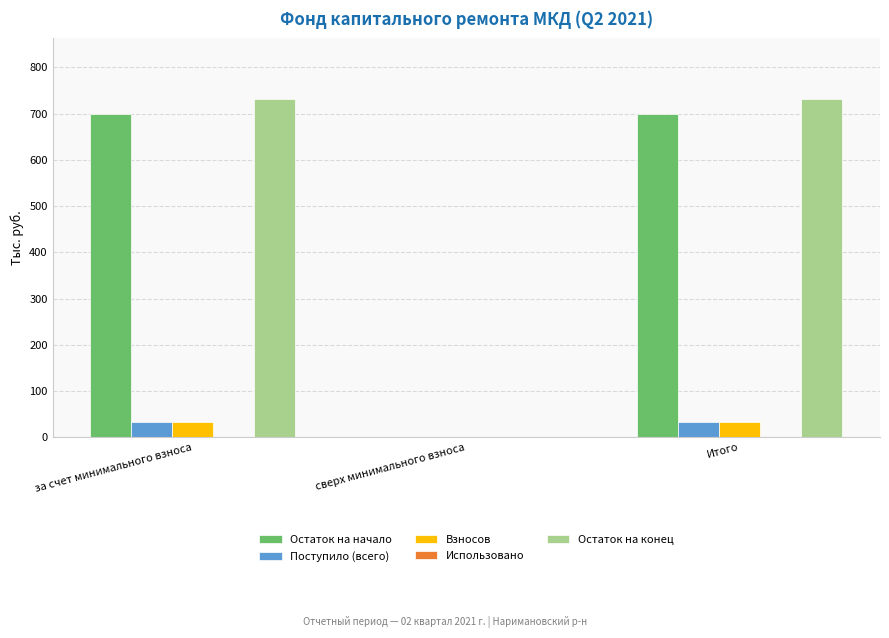

What is the greatest value displayed?

731.4